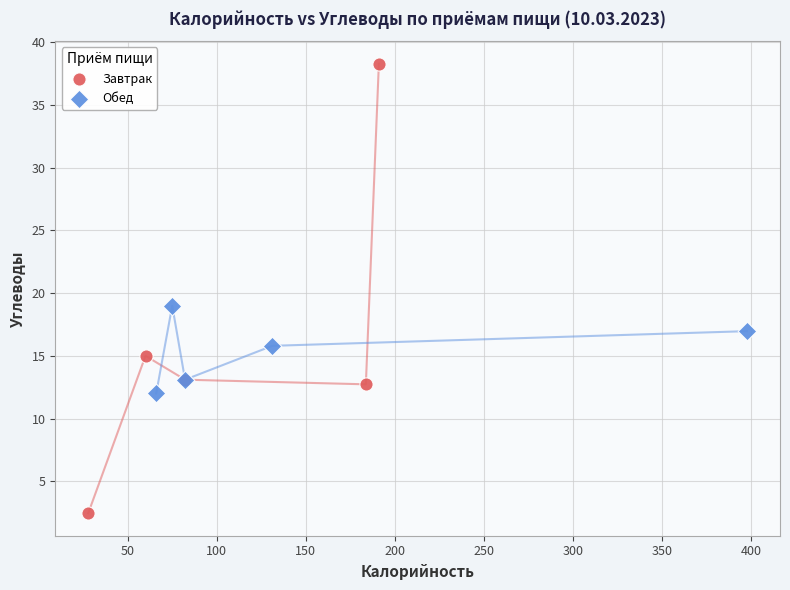

What are all the series names shown in the legend?

Завтрак, Обед